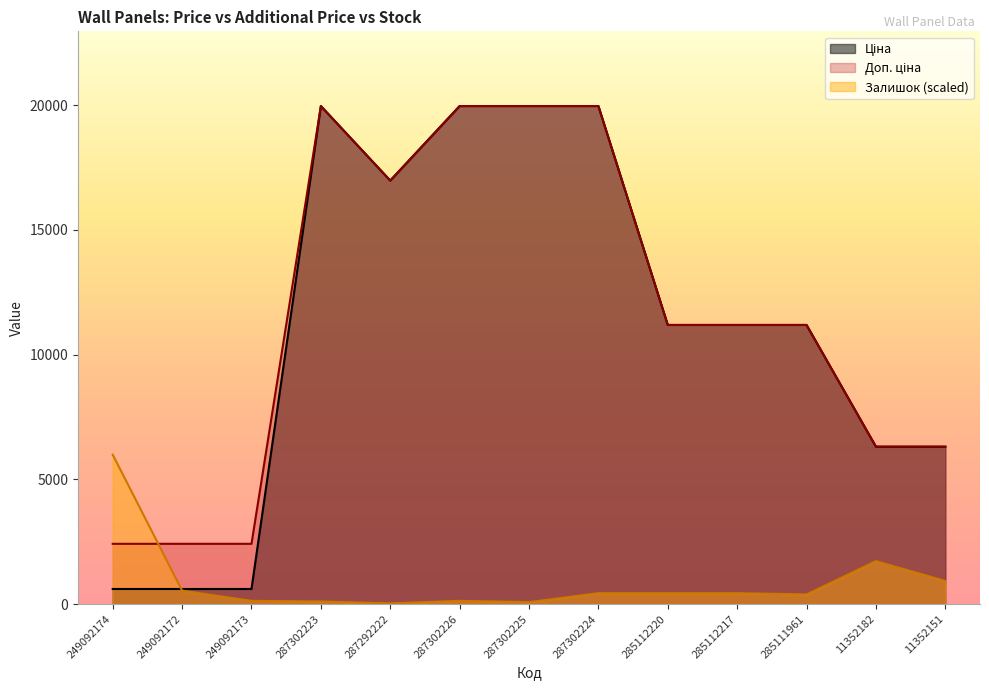

Where is the first local minimum for Залишок?

287292222